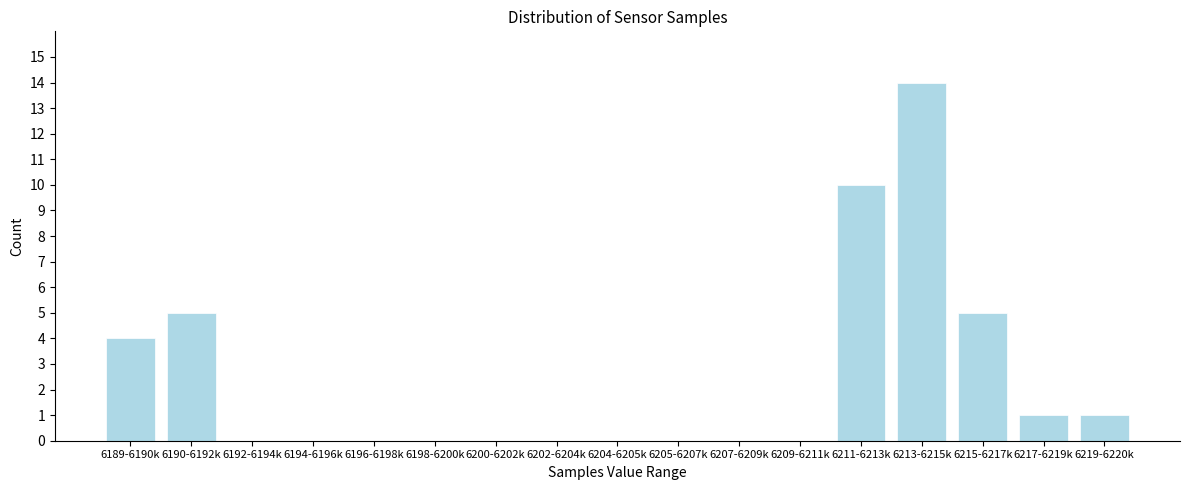

Reading right to left, transcribe all the data shown in this chart.

6219-6220k=1	6217-6219k=1	6215-6217k=5	6213-6215k=14	6211-6213k=10	6209-6211k=0	6207-6209k=0	6205-6207k=0	6204-6205k=0	6202-6204k=0	6200-6202k=0	6198-6200k=0	6196-6198k=0	6194-6196k=0	6192-6194k=0	6190-6192k=5	6189-6190k=4